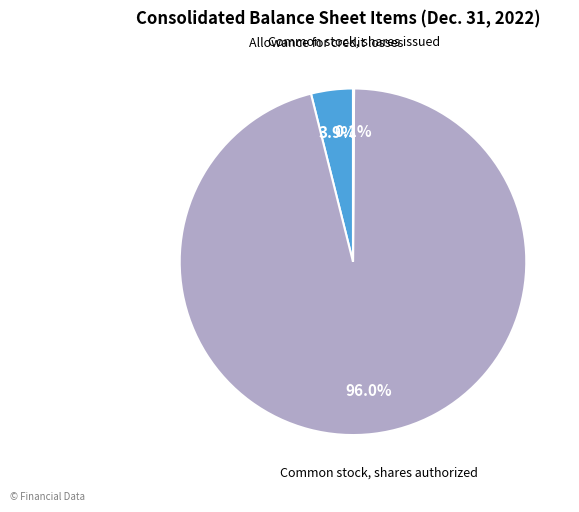

Does Common stock, shares authorized account for over 50% of the chart?

Yes